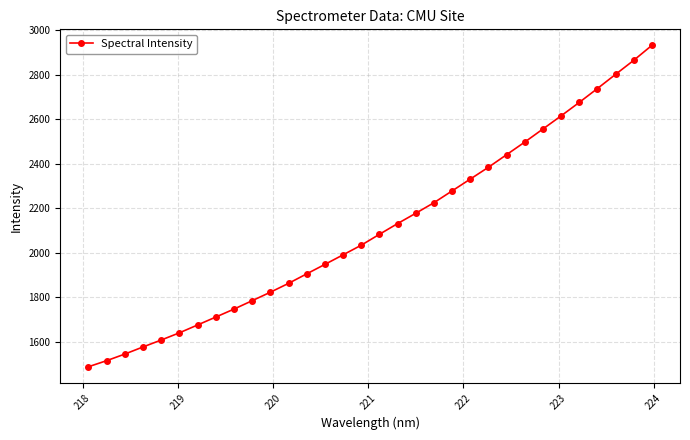

What is the sum of all values?

67589.1